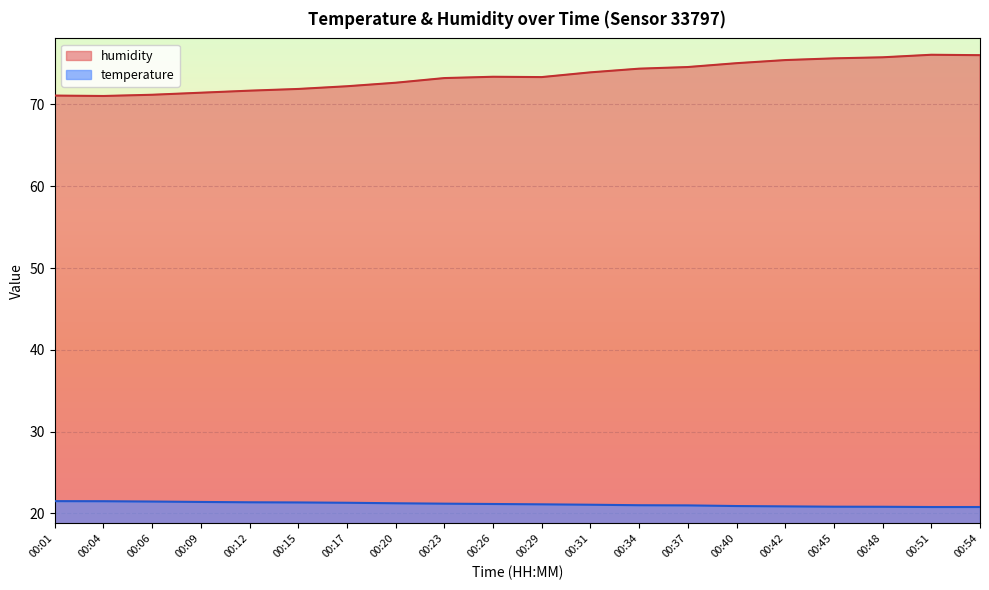

What is the sum of all humidity values?

1470.1